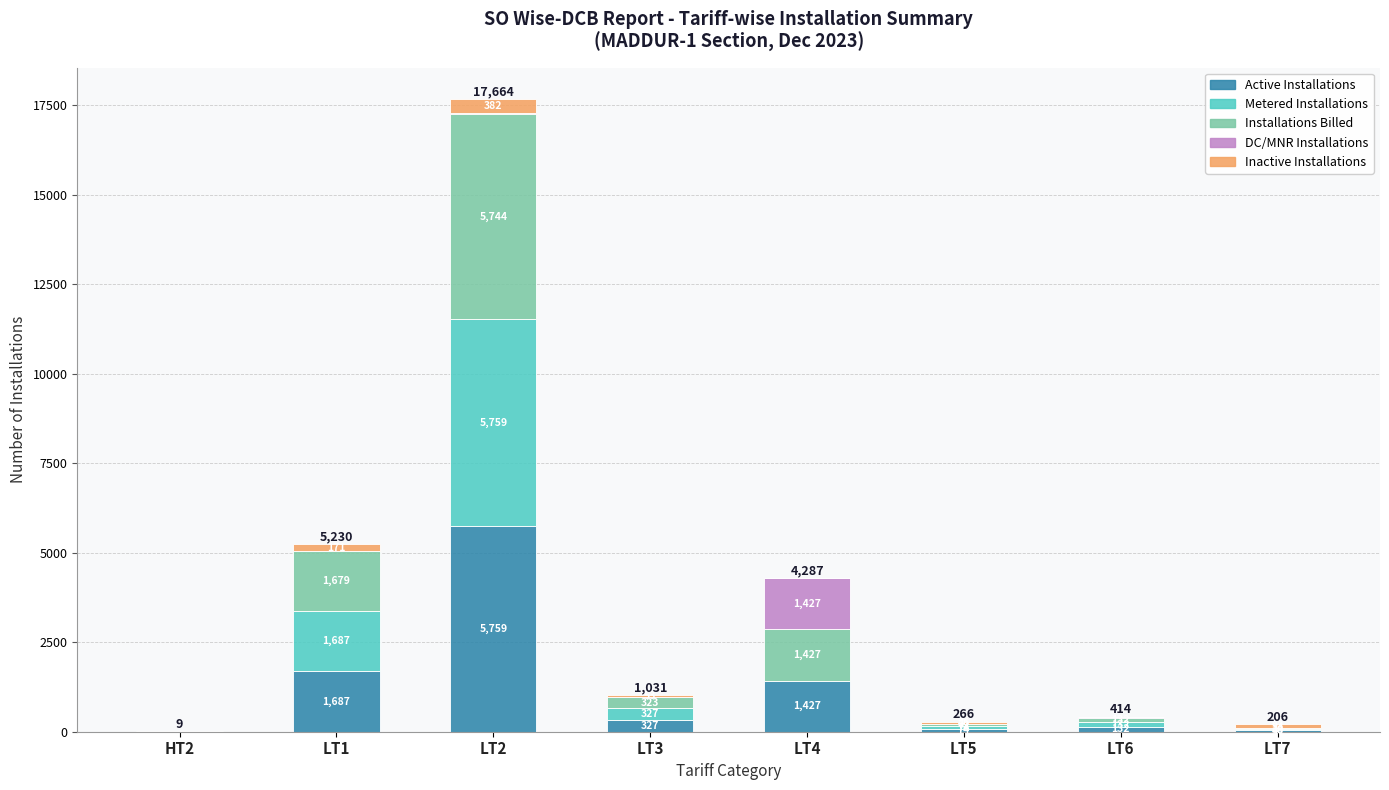

Which category has the highest value in the Active Installations series?

LT2